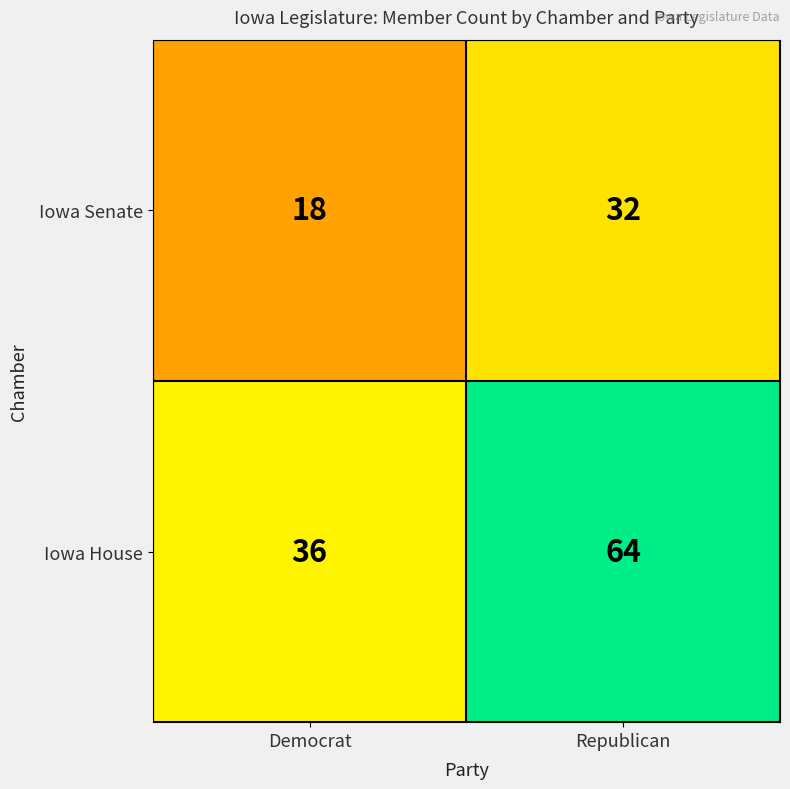

What is the sum of the Iowa Senate values at Republican and Democrat?

50